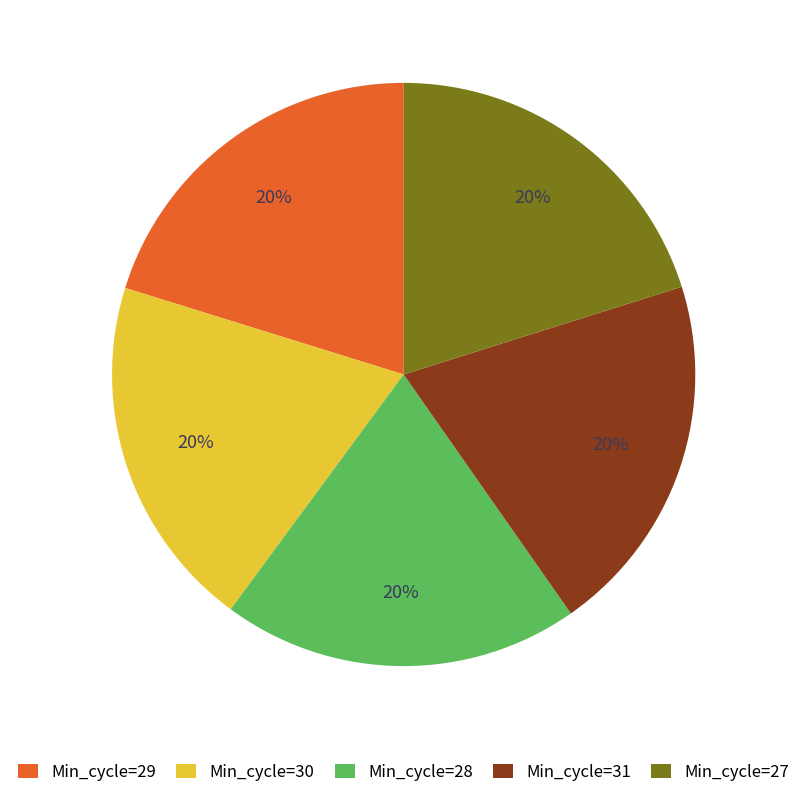

True or false: Min_cycle=29 accounts for 6% of the total.

False